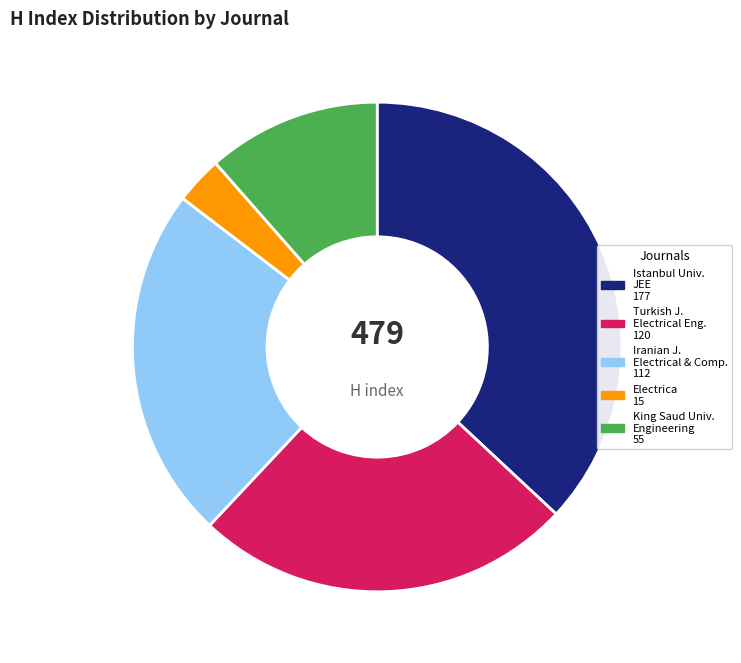

Is it true that Iranian J. Electrical & Comp. 112 is 23% of the pie?

True